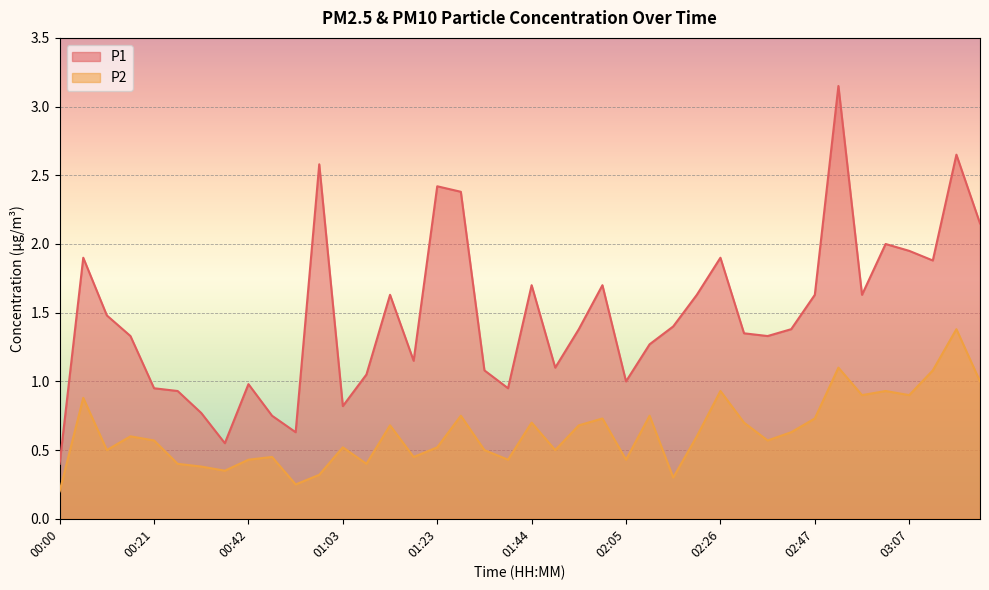

Reading left to right, list all the values displayed in this chart.

P1: 00:00=0.4	00:06=1.9	00:11=1.5	00:16=1.3	00:21=0.9	00:26=0.9	00:32=0.8	00:37=0.6	00:42=1.0	00:47=0.8	00:52=0.6	00:57=2.6	01:03=0.8	01:08=1.1	01:13=1.6	01:18=1.1	01:23=2.4	01:29=2.4	01:34=1.1	01:39=0.9	01:44=1.7	01:49=1.1	01:54=1.4	02:00=1.7	02:05=1.0	02:10=1.3	02:15=1.4	02:20=1.6	02:26=1.9	02:31=1.4	02:36=1.3	02:41=1.4	02:47=1.6	02:52=3.1	02:57=1.6	03:02=2.0	03:07=1.9	03:12=1.9	03:18=2.6	03:23=2.1
P2: 00:00=0.2	00:06=0.9	00:11=0.5	00:16=0.6	00:21=0.6	00:26=0.4	00:32=0.4	00:37=0.3	00:42=0.4	00:47=0.5	00:52=0.2	00:57=0.3	01:03=0.5	01:08=0.4	01:13=0.7	01:18=0.5	01:23=0.5	01:29=0.8	01:34=0.5	01:39=0.4	01:44=0.7	01:49=0.5	01:54=0.7	02:00=0.7	02:05=0.4	02:10=0.8	02:15=0.3	02:20=0.6	02:26=0.9	02:31=0.7	02:36=0.6	02:41=0.6	02:47=0.7	02:52=1.1	02:57=0.9	03:02=0.9	03:07=0.9	03:12=1.1	03:18=1.4	03:23=1.0